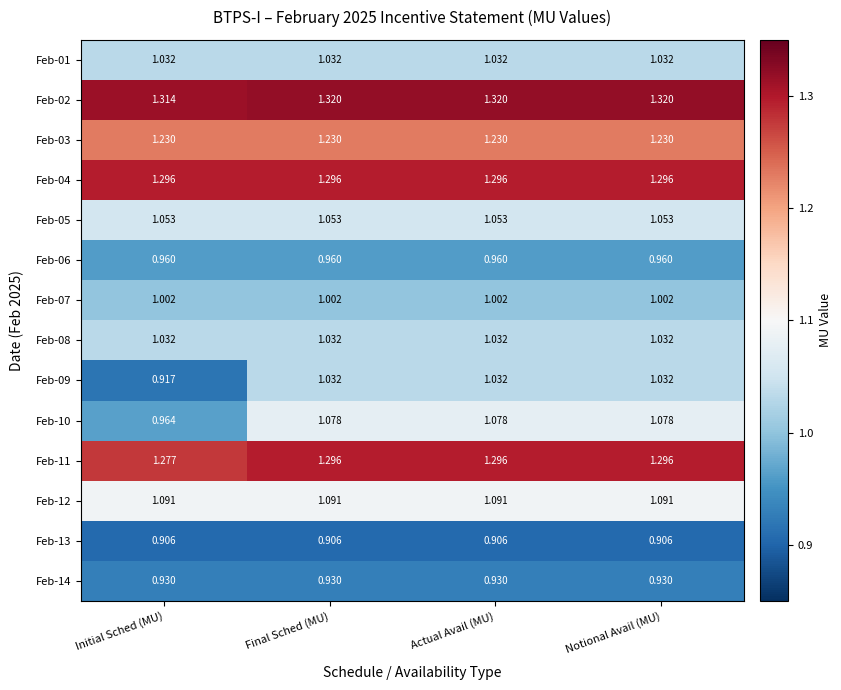

Where is Feb-11 nearest to the value 1?

Initial Sched (MU)